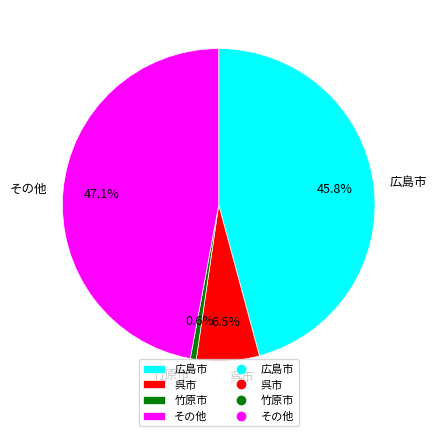

Which category has the biggest portion of the pie?

その他